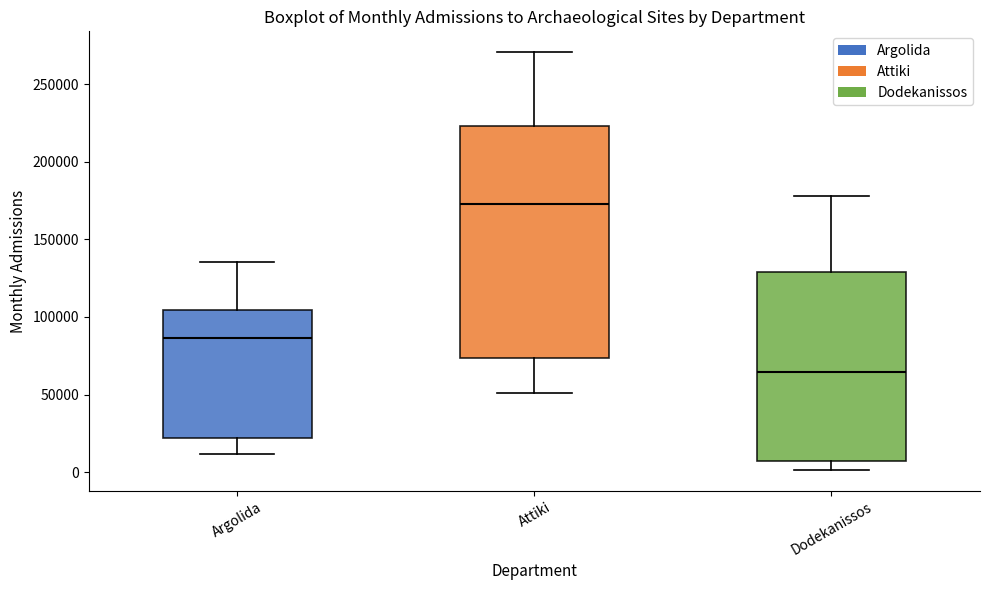

Reading left to right, transcribe this box plot: for each box, give where its median line is, the range the box spans, and where its two whiskers end, as read against the y-axis. The values are not printed on the chart, so give them approximately, as read against the axis.

Argolida: median 85000, box 20000 to 105000, whiskers 10000 to 135000
Attiki: median 175000, box 75000 to 225000, whiskers 50000 to 270000
Dodekanissos: median 65000, box 5000 to 130000, whiskers 0 to 180000